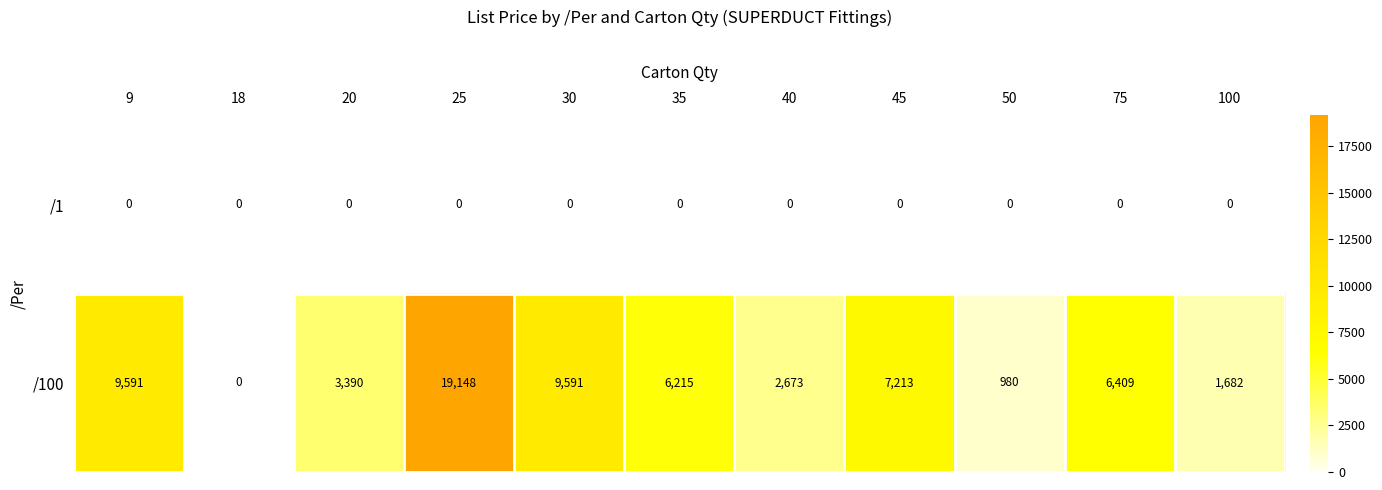

What is the difference between the /100 values at 100 and 20?

1708